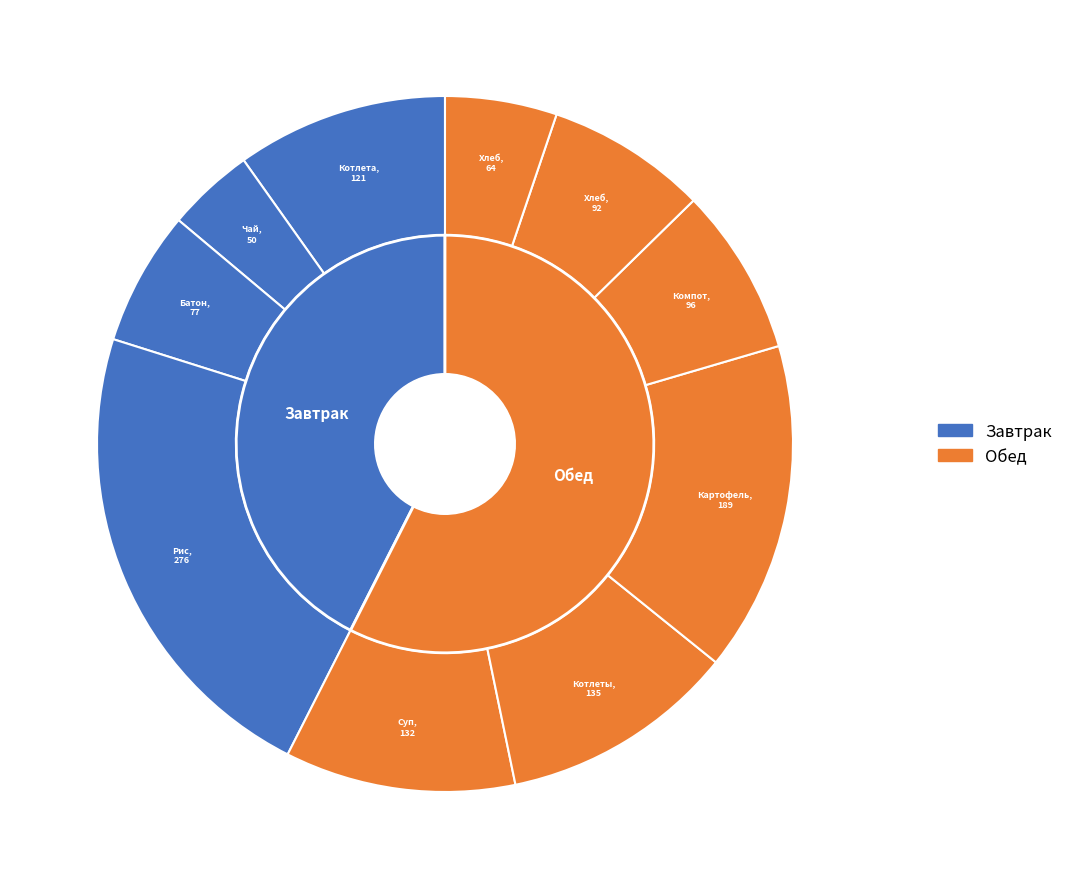

To the nearest percent, what is the average slice percentage?

10%